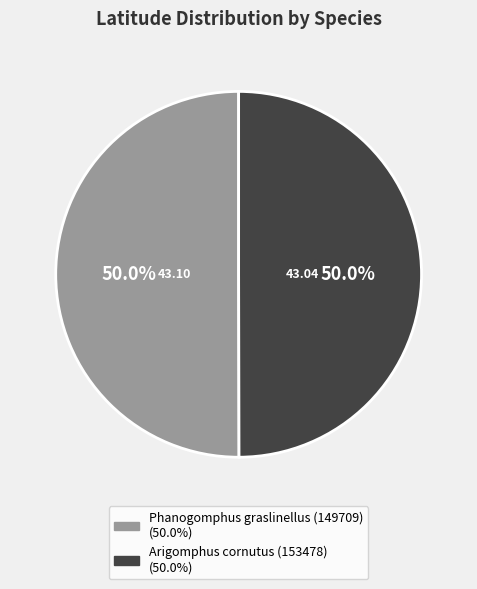

Approximately how many times larger is the value at Phanogomphus graslinellus (149709) compared to Arigomphus cornutus (153478)?

1.0